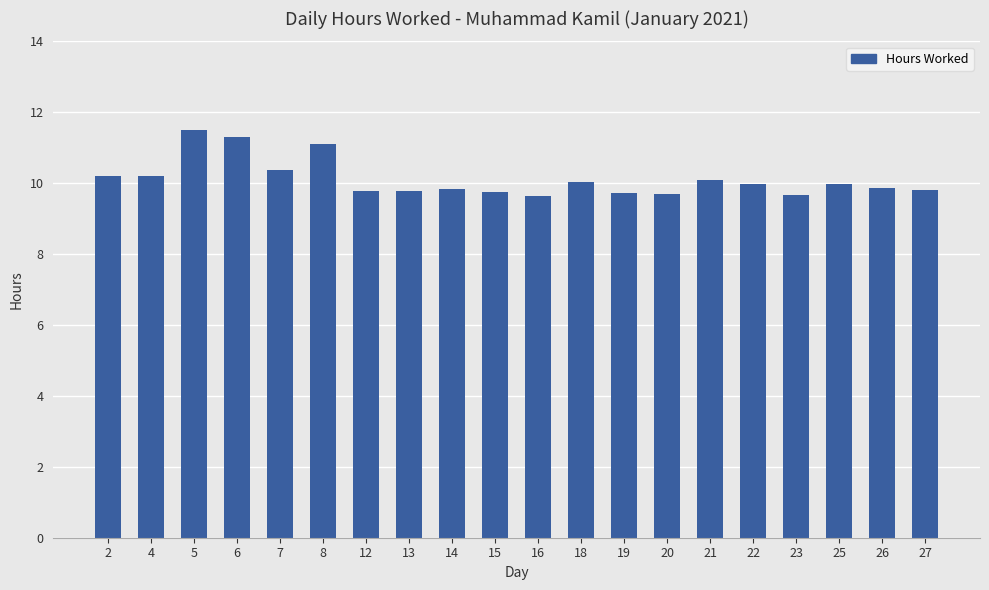

True or false: the data shows 2.7 at 8.

False